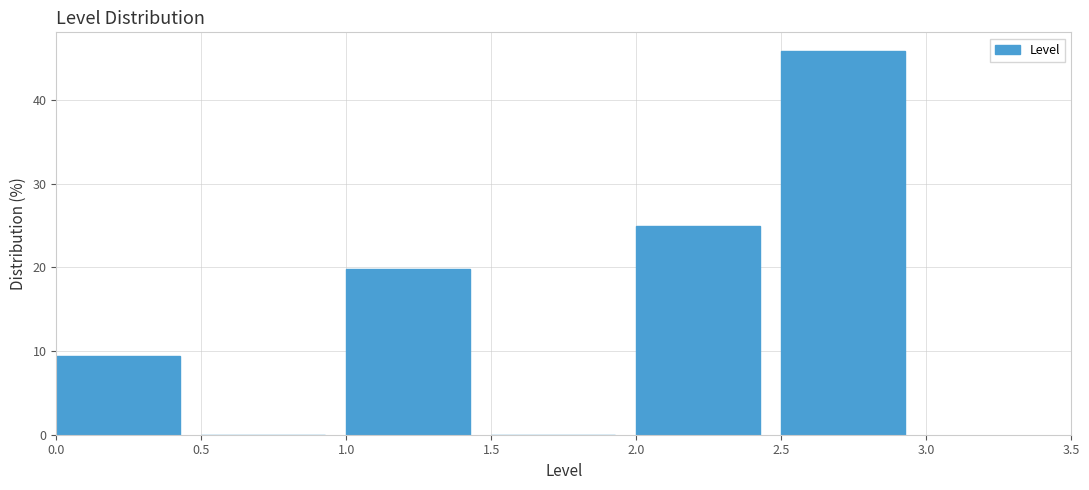

Reading left to right, list every bar in this chart as the range it spans on the x-axis followed by its height. The values are not printed on the chart, so give them approximately, as read against the axis.

0.0 to 0.5: 9
0.5 to 1.0: 0
1.0 to 1.5: 20
1.5 to 2.0: 0
2.0 to 2.5: 25
2.5 to 3.0: 46